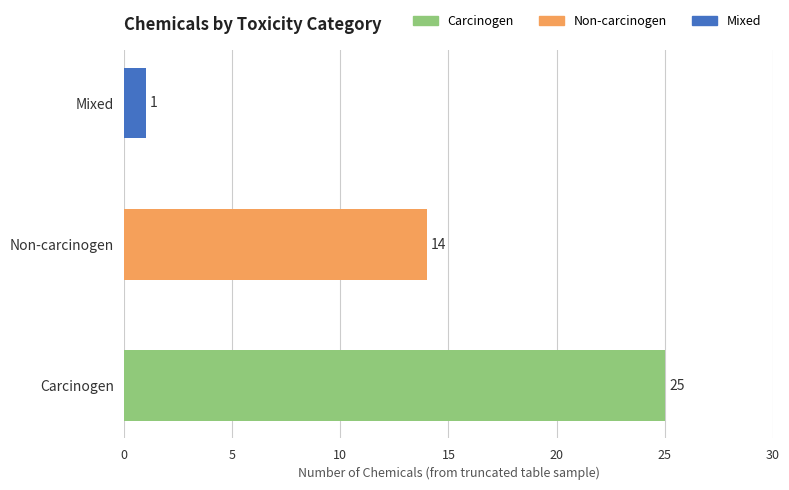

Reading bottom to top, what are all the values shown in this chart?

25	14	1